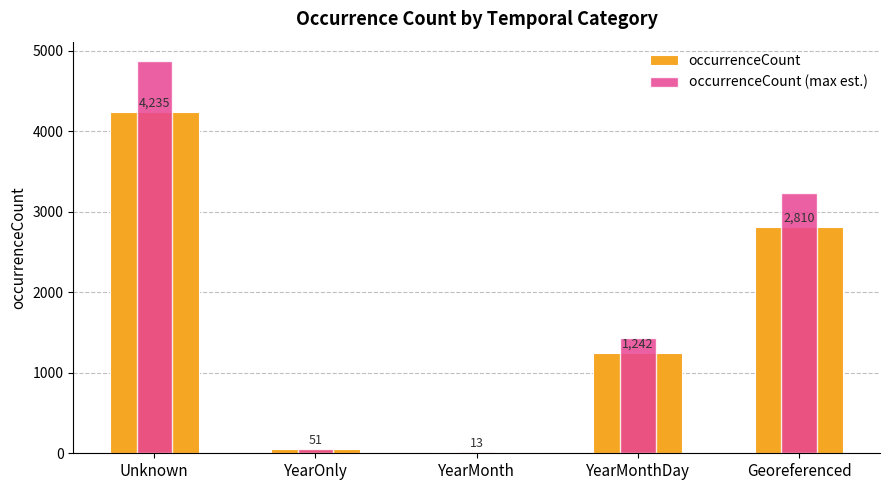

What is the value of the occurrenceCount bar at the 4th from the left?

1242.0